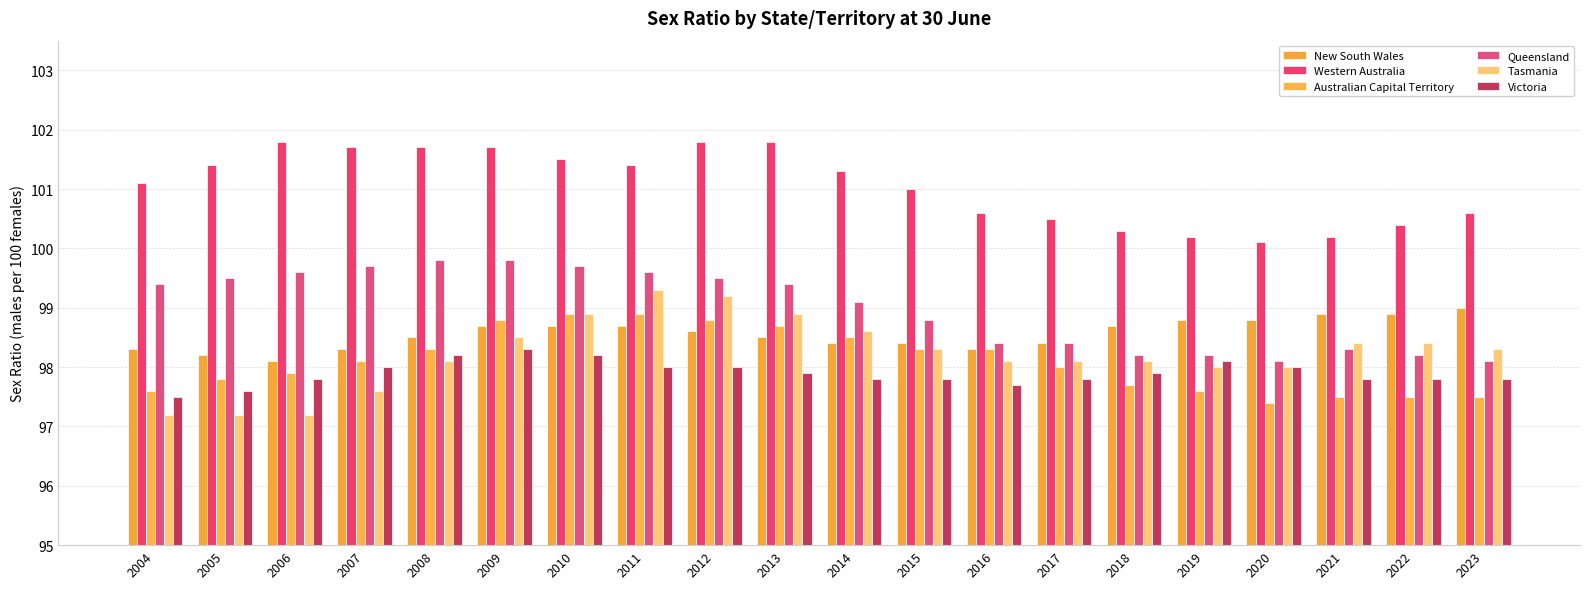

What is the difference between the maximum and minimum values in the Australian Capital Territory series?

1.5